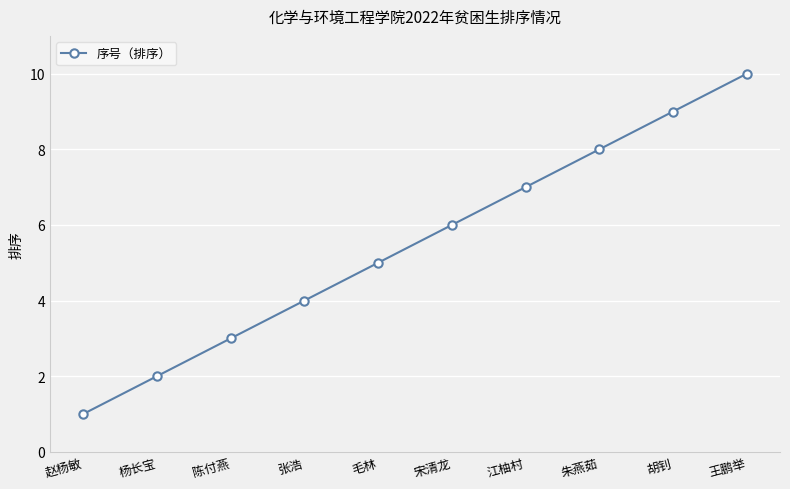

List the labels in order of value, largest first.

王鹏举, 胡钊, 朱燕茹, 江柚村, 宋清龙, 毛林, 张浩, 陈付燕, 杨长宝, 赵杨敏